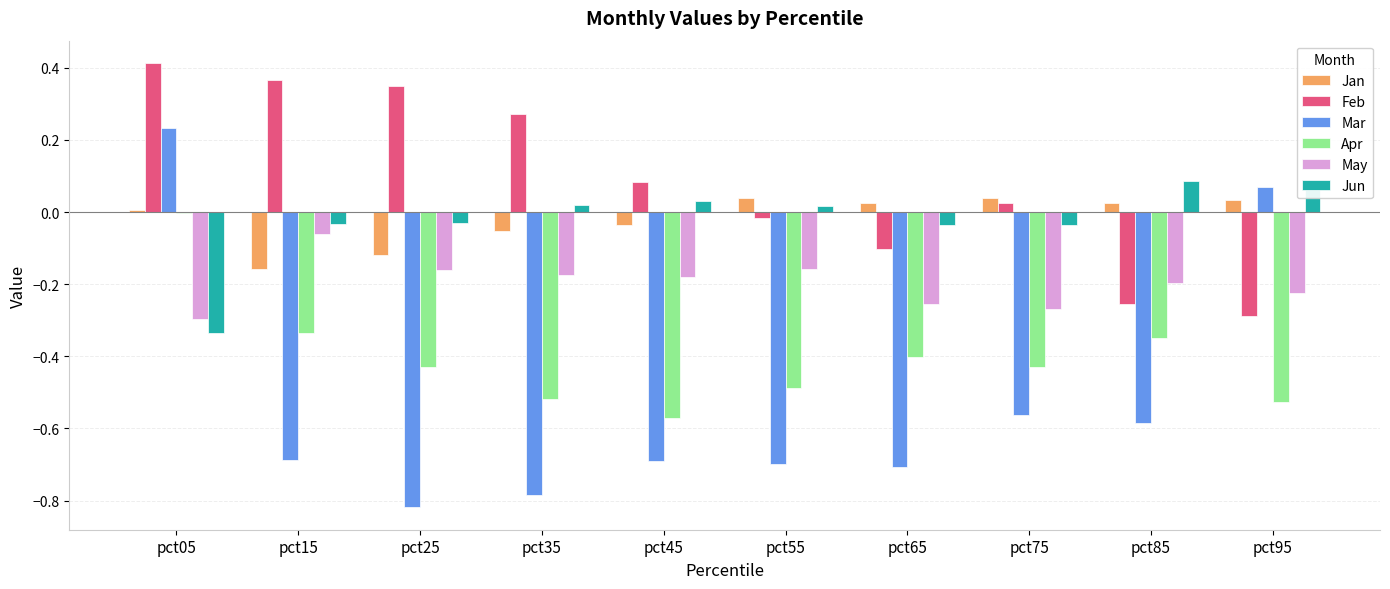

What value does the Mar series have at pct45?

-0.7